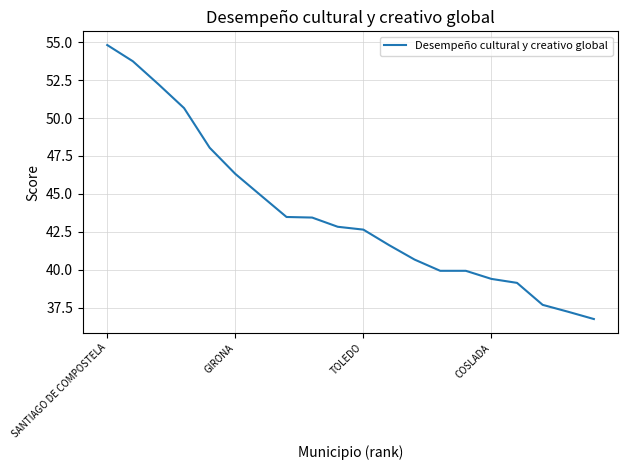

How many values are below 42?

9